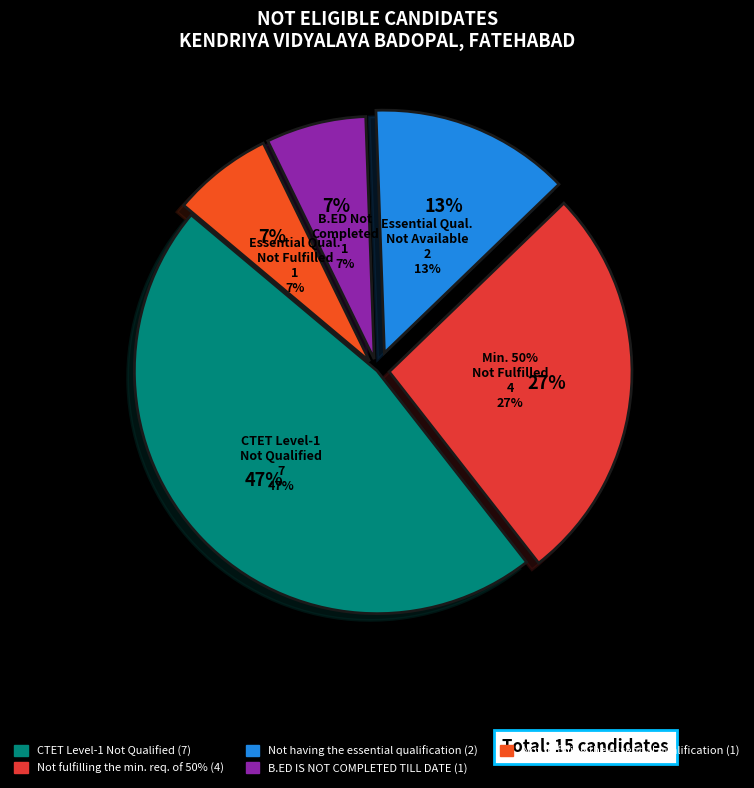

Which category has the smallest portion of the pie?

B.ED IS NOT COMPLETED TILL DATE